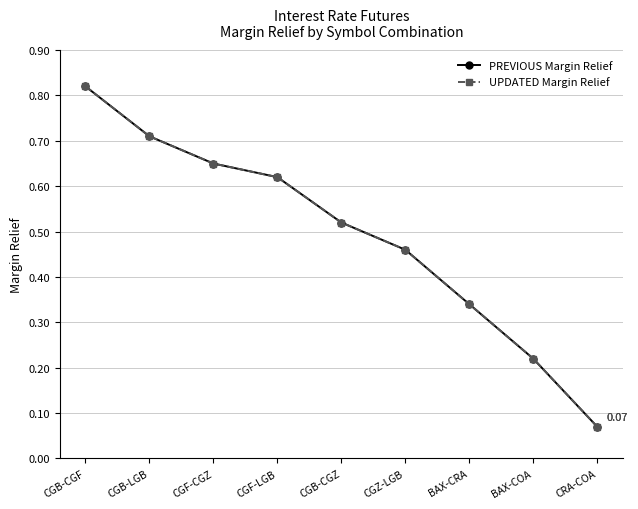

Does the chart have visible grid lines?

Yes